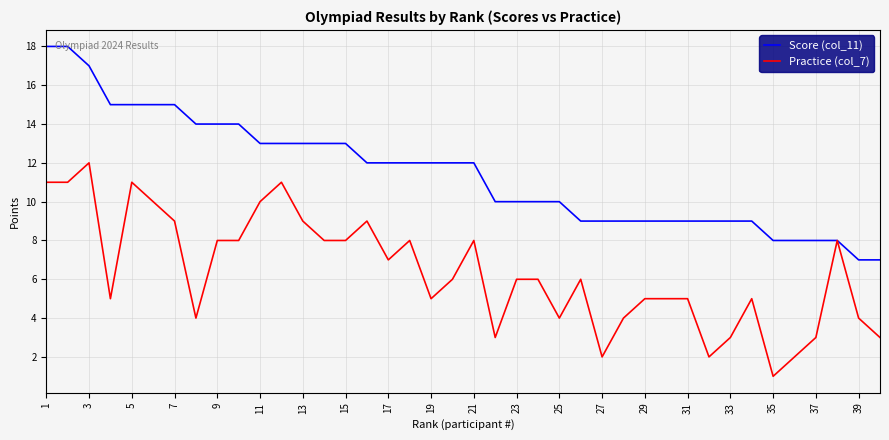

Rank the series by their maximum value, from highest to lowest.

Score (col_11), Practice (col_7)